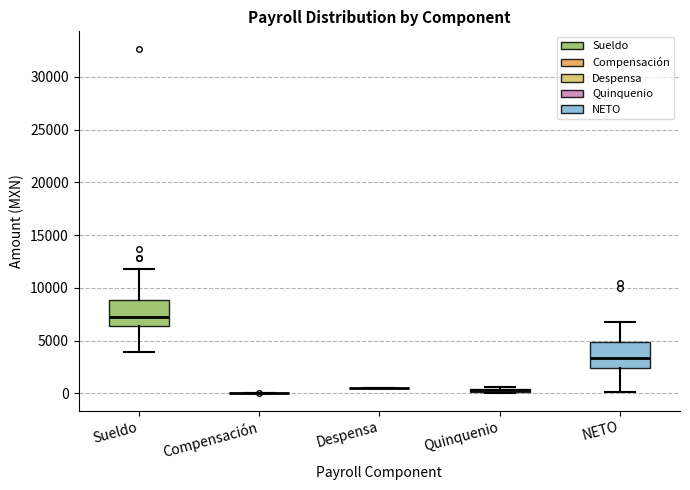

Where is the upper edge of the box for Sueldo on the y-axis? The values are not printed on the chart, so give them approximately, as read against the axis.

9000